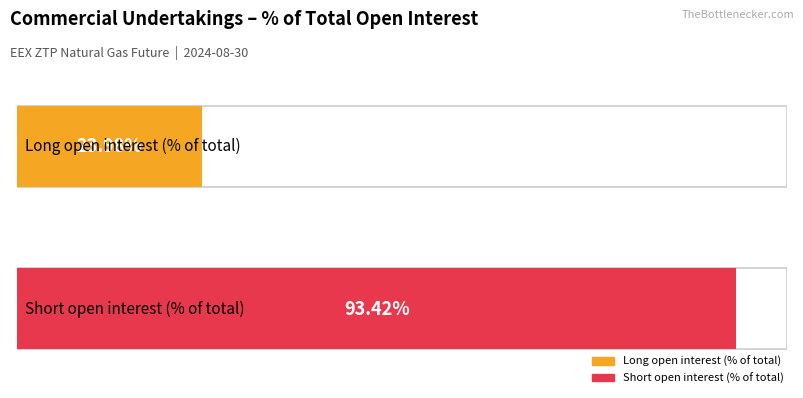

Rank the series by their average value, from lowest to highest.

Long, Short